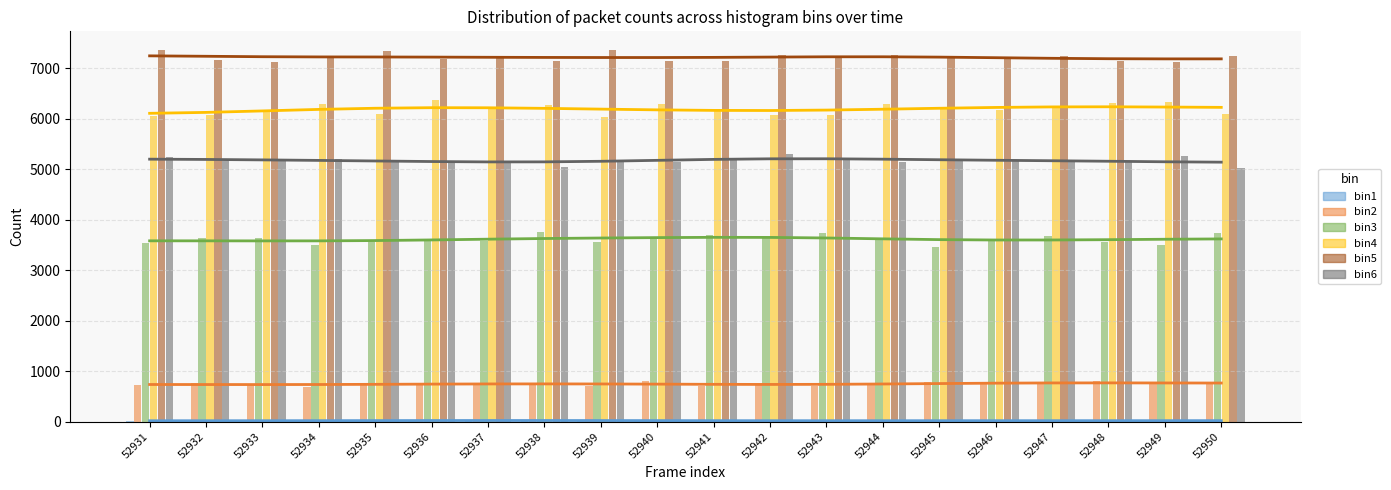

Which label corresponds to the largest value in the chart?

52931